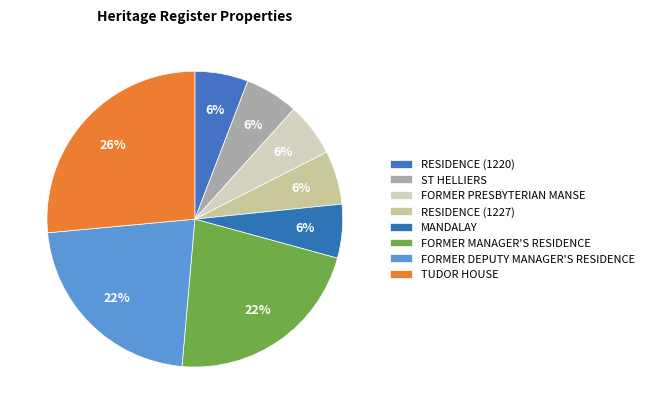

What percentage is the RESIDENCE (1220) slice, to the nearest percent?

6%